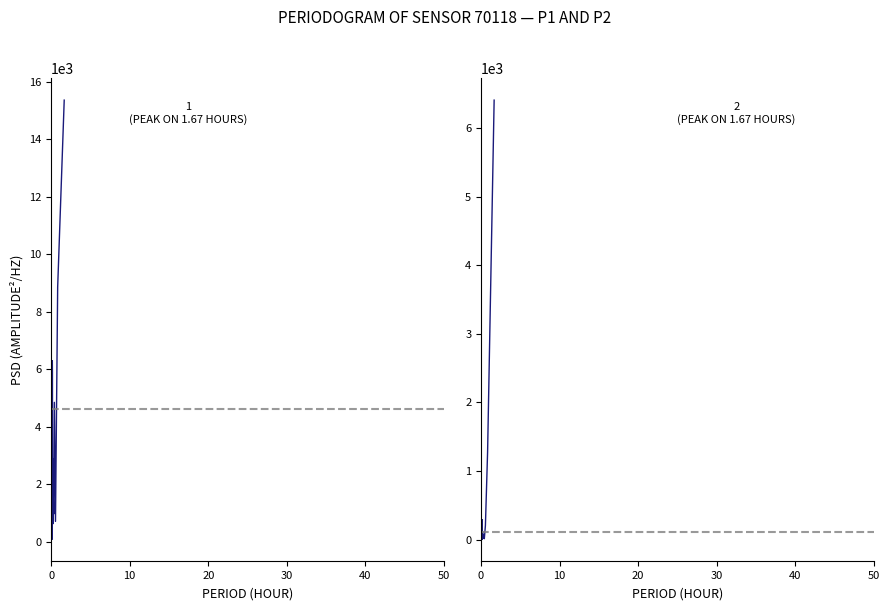

True or false: P2 and P1 cross at least once.

False